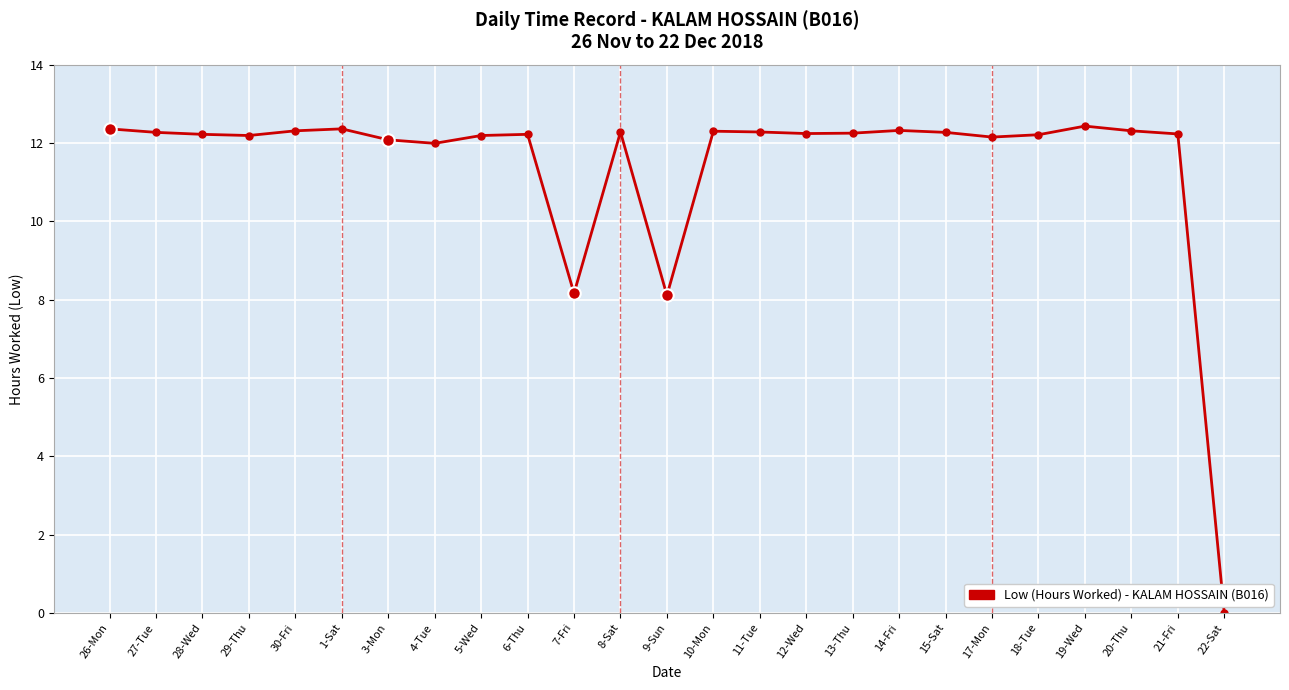

Which label corresponds to the smallest value in the chart?

22-Sat